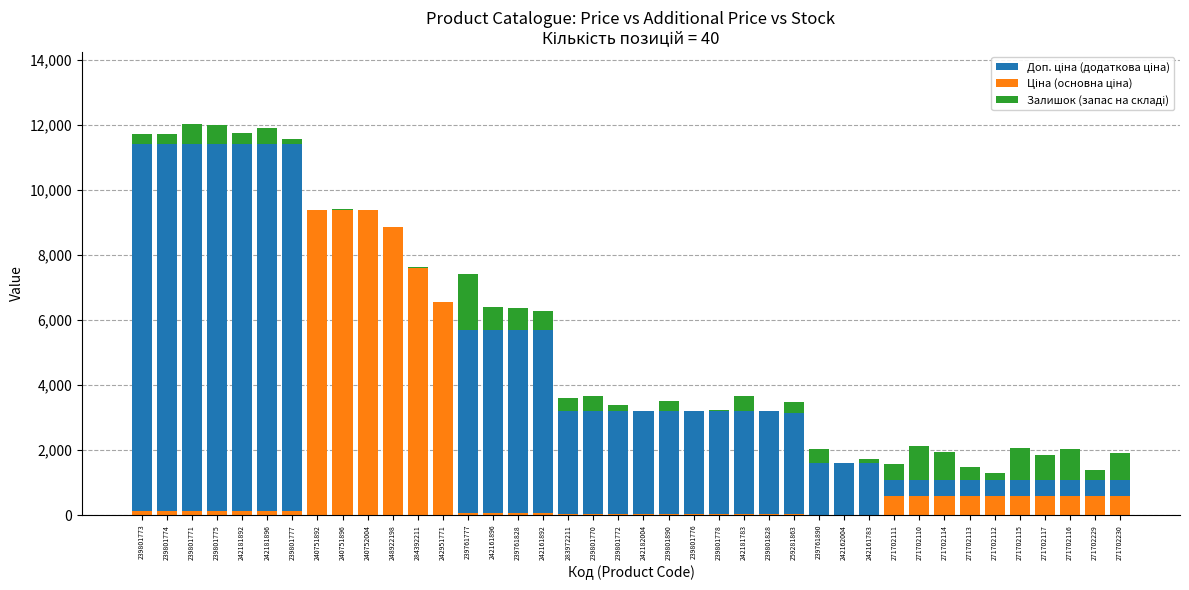

How many data points in Ціна (основна ціна) are less than 114?

17